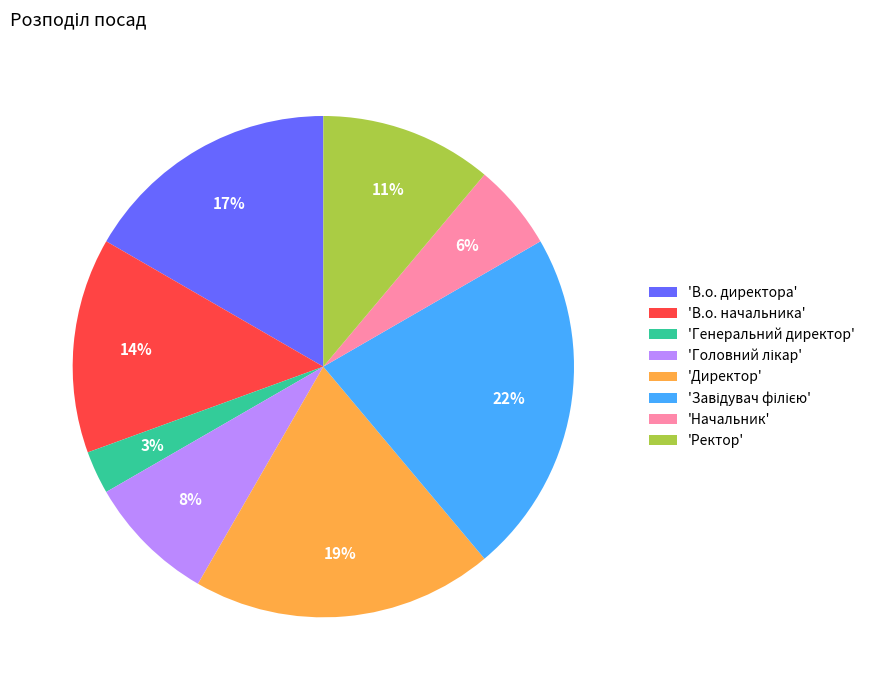

To the nearest percent, what is the combined percentage of 'В.о. директора' and 'Директор'?

36%